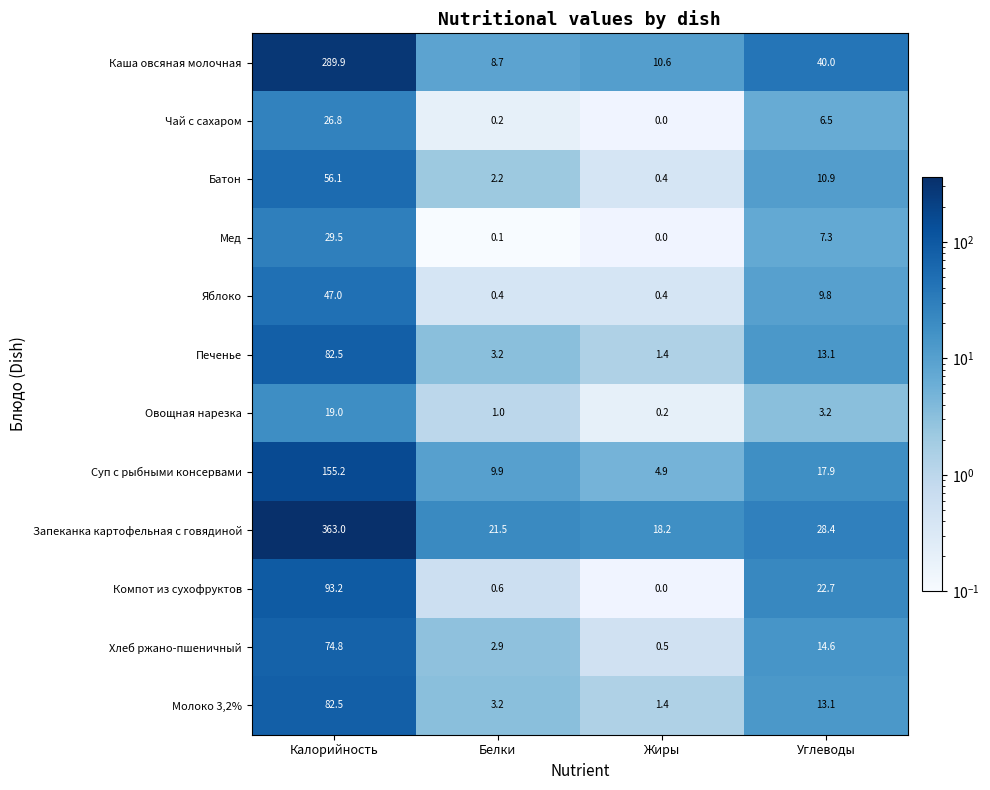

At which category is the sum across all series the highest?

Калорийность